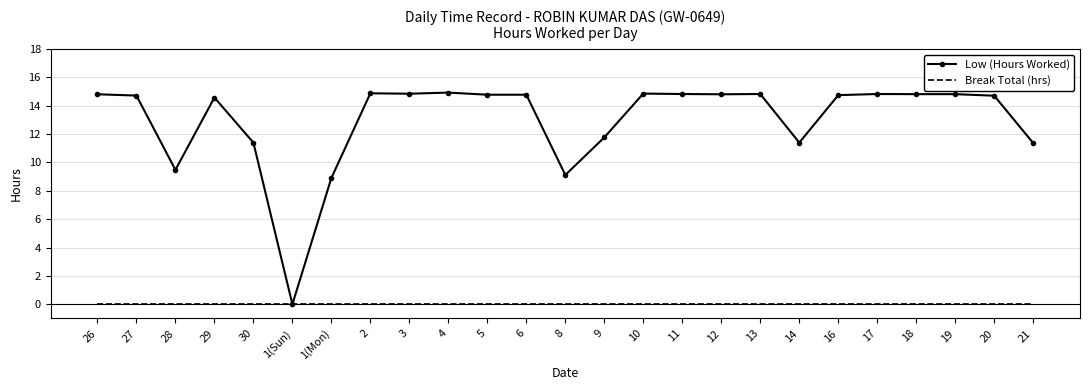

Is the value of Break Total (hrs) at 6 greater than the value of Low (Hours Worked) at 20?

No